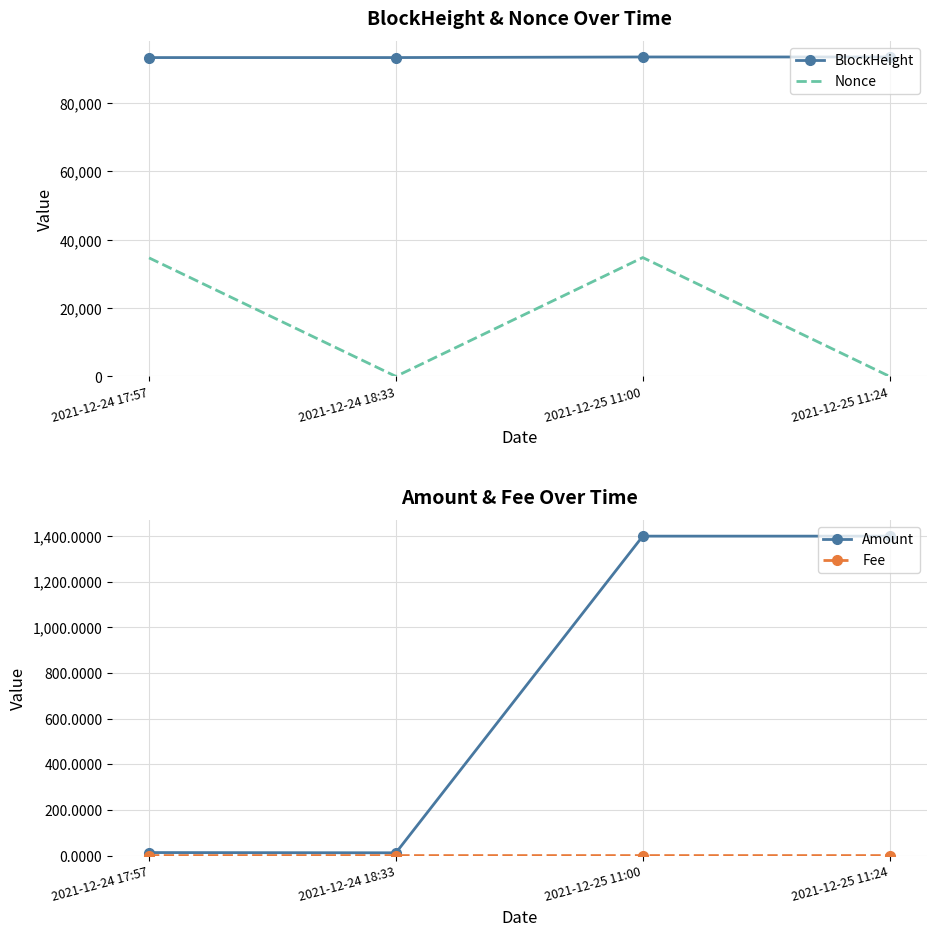

Is the value of Amount at 2021-12-25 11:24 greater than the value of Nonce at 2021-12-24 18:33?

Yes